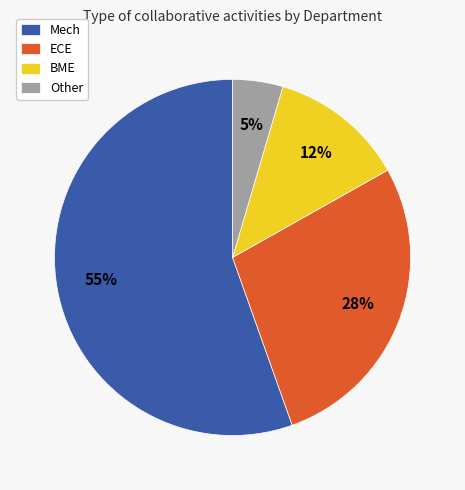

Between Other and ECE, which is larger?

ECE